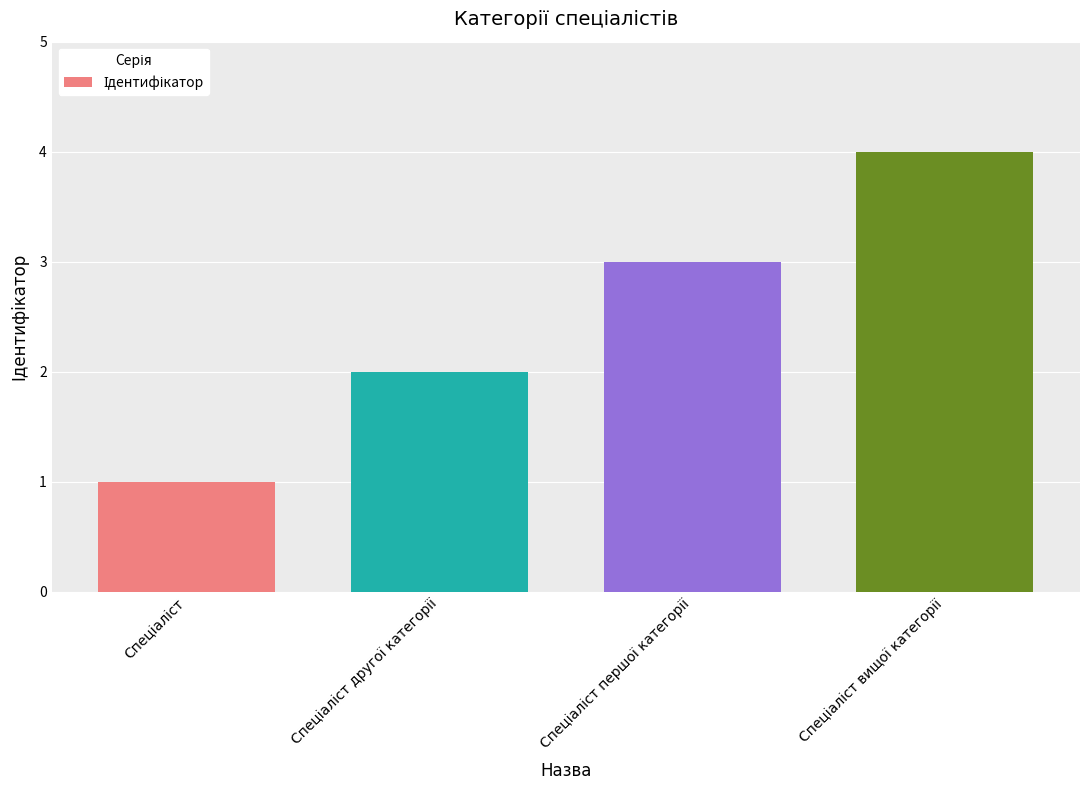

What is the difference between the maximum and minimum values?

3